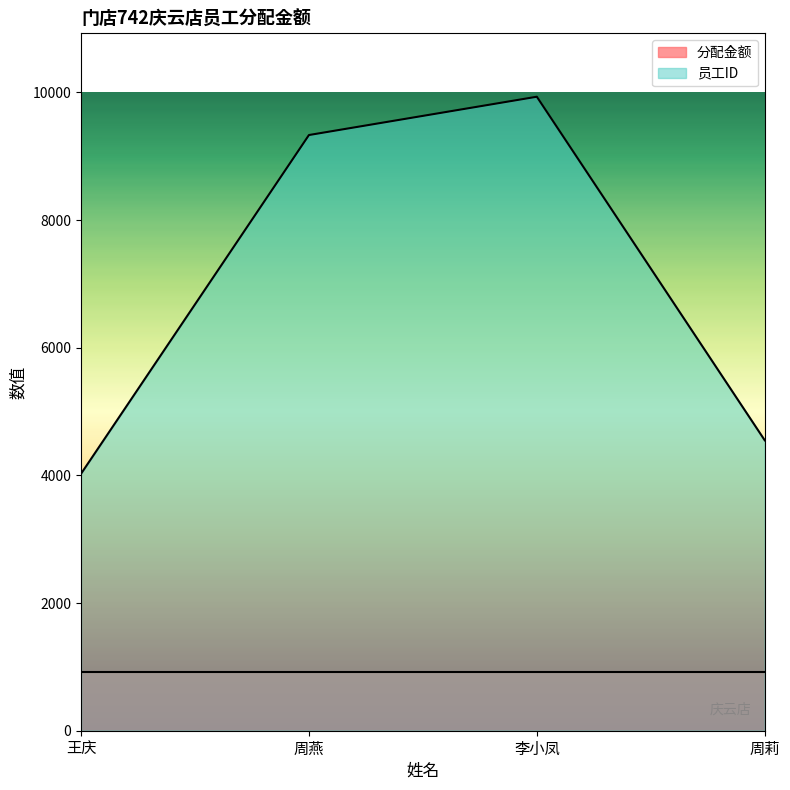

Rank the categories by value from highest to lowest.

李小凤, 周燕, 周莉, 王庆